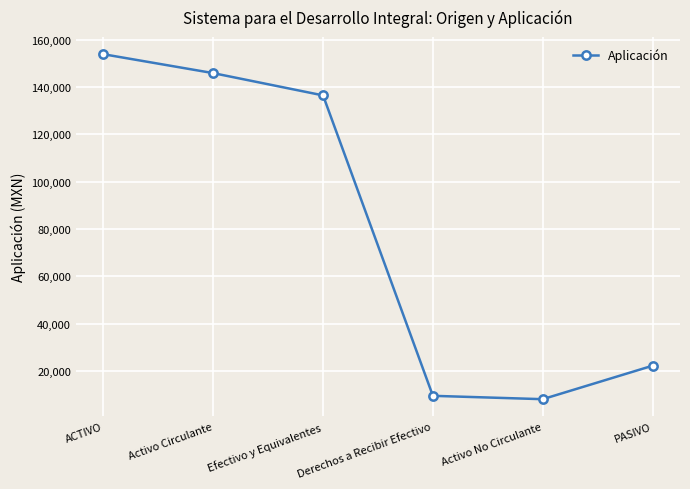

Rank the categories by value from highest to lowest.

ACTIVO, Activo Circulante, Efectivo y Equivalentes, PASIVO, Derechos a Recibir Efectivo, Activo No Circulante